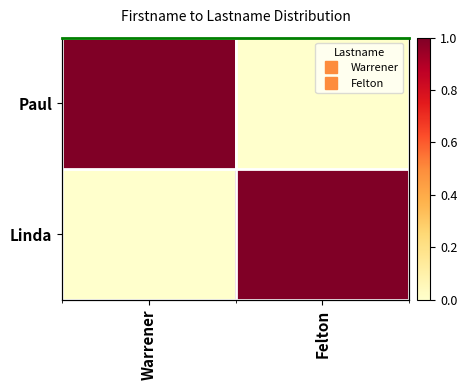

Is the value of Paul at Warrener greater than the value of Linda at Warrener?

Yes